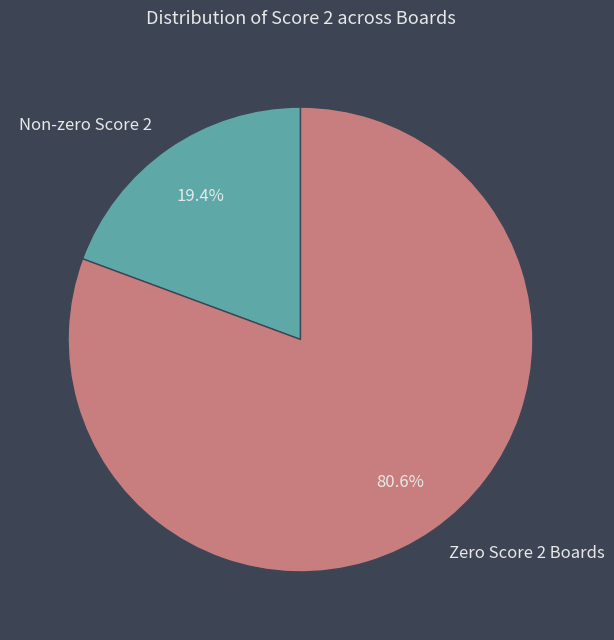

Which has a higher value, Non-zero Score 2 or Zero Score 2 Boards?

Zero Score 2 Boards